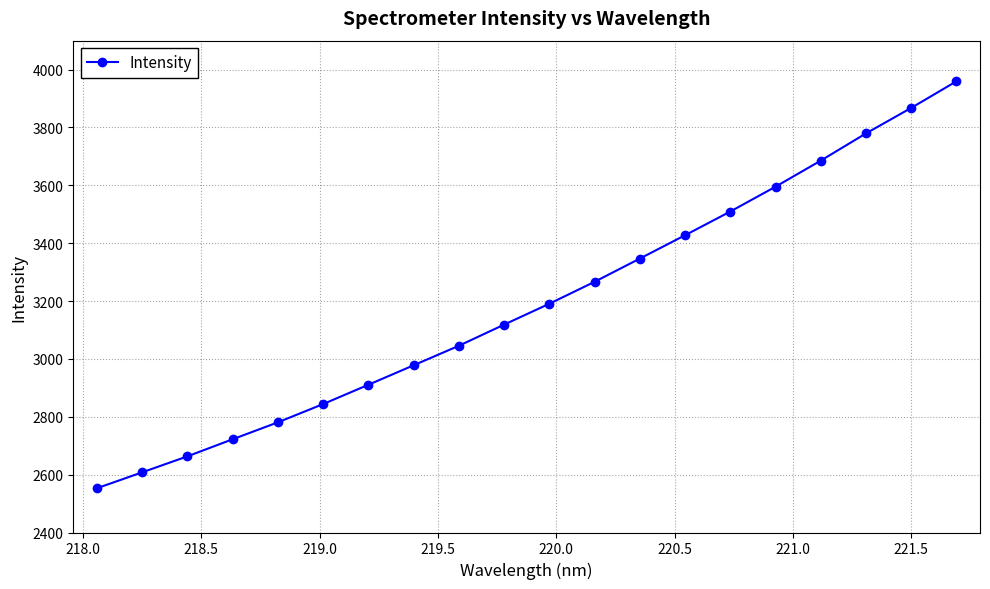

True or false: there are more than 2 points higher than both neighbors.

False